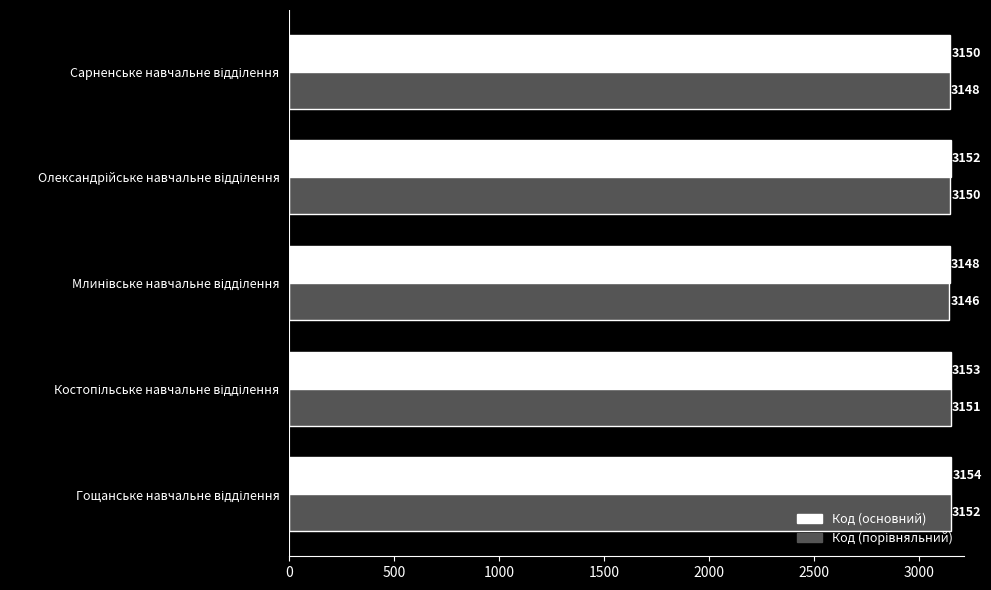

What is the sum of all Код (основний) values?

15757